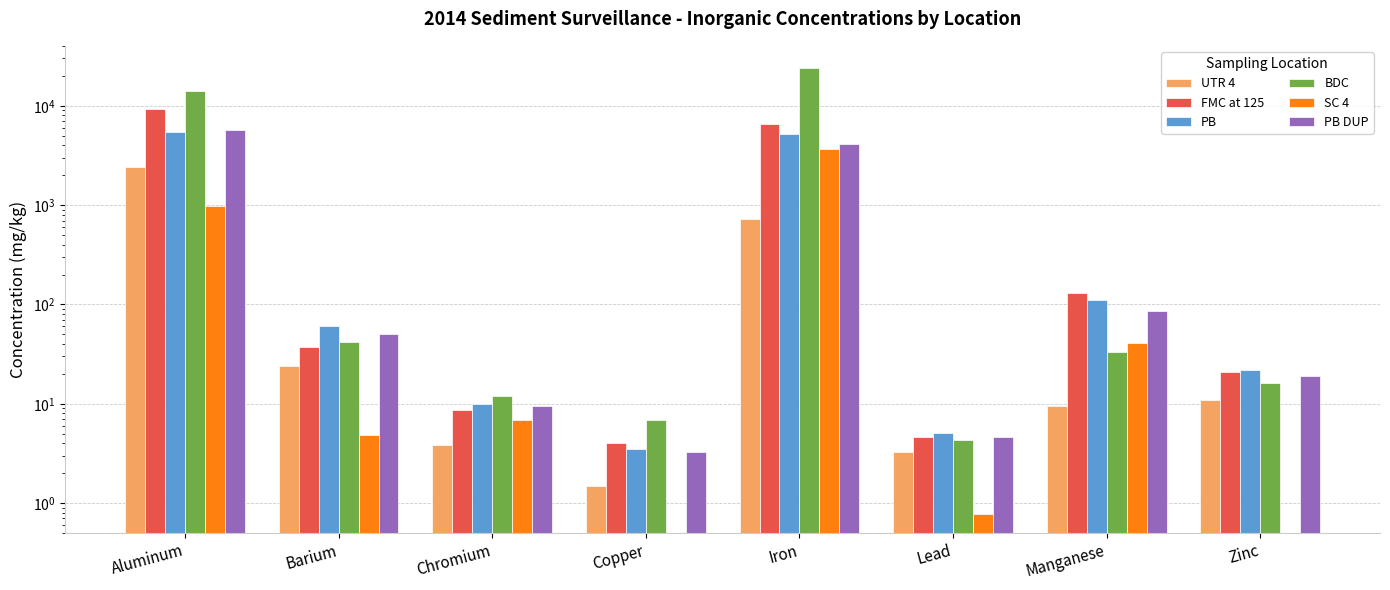

How many bars are there in each group?

6